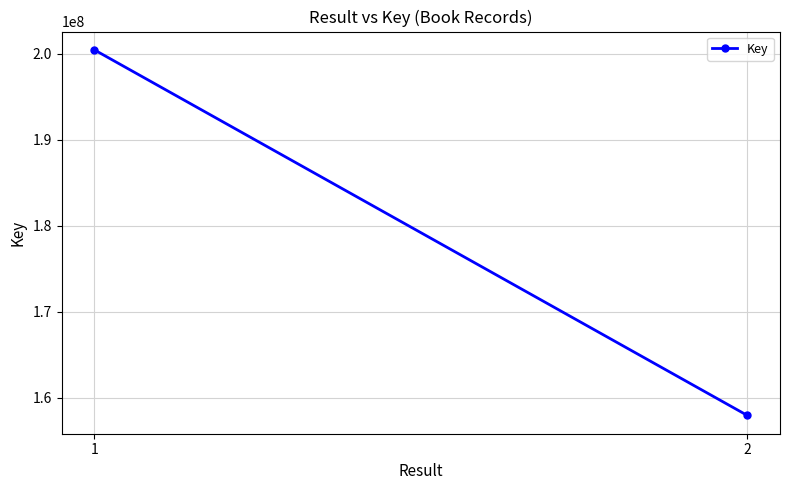

The value at 1 is 200474863. True or false?

True